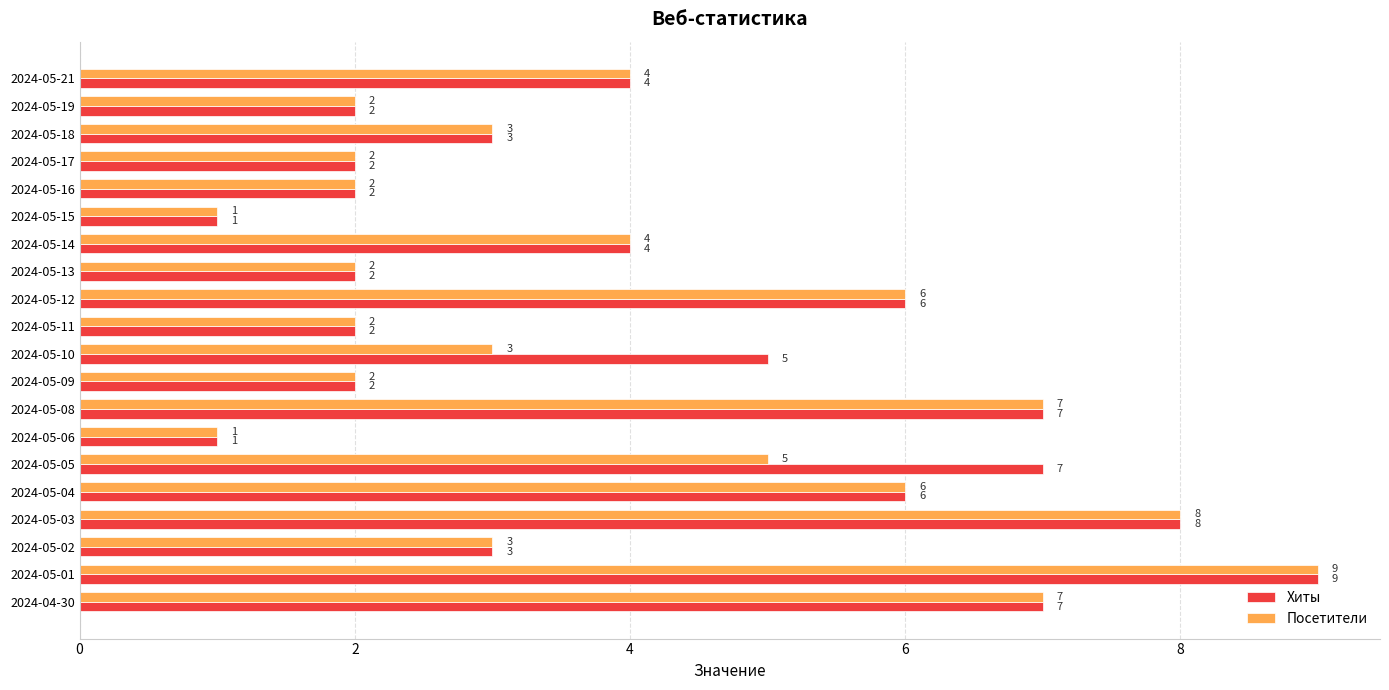

What is the total value across all series at 2024-05-02?

6